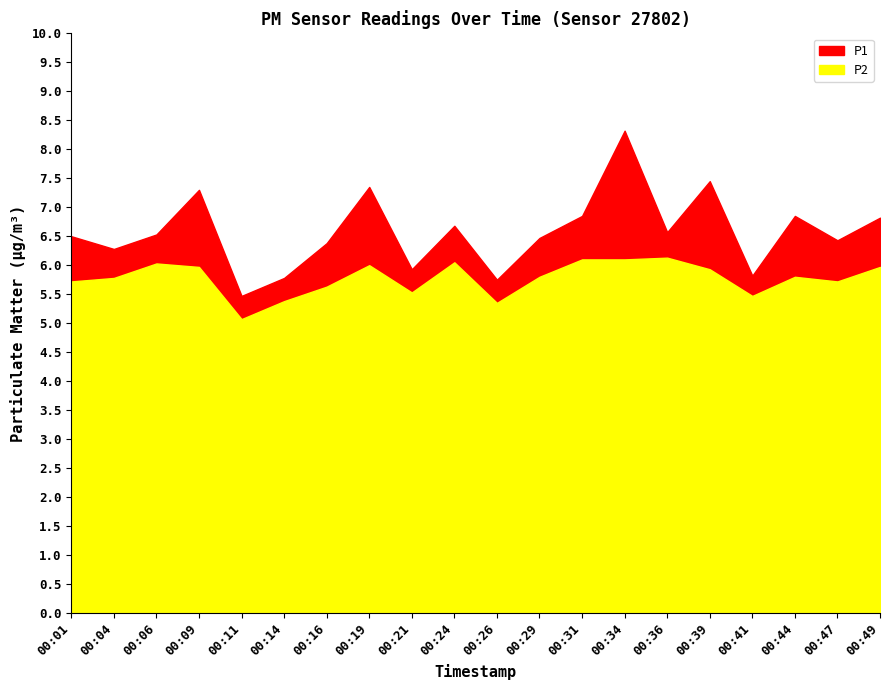

What is the difference between the second highest and second lowest values in the P1 series?

1.7